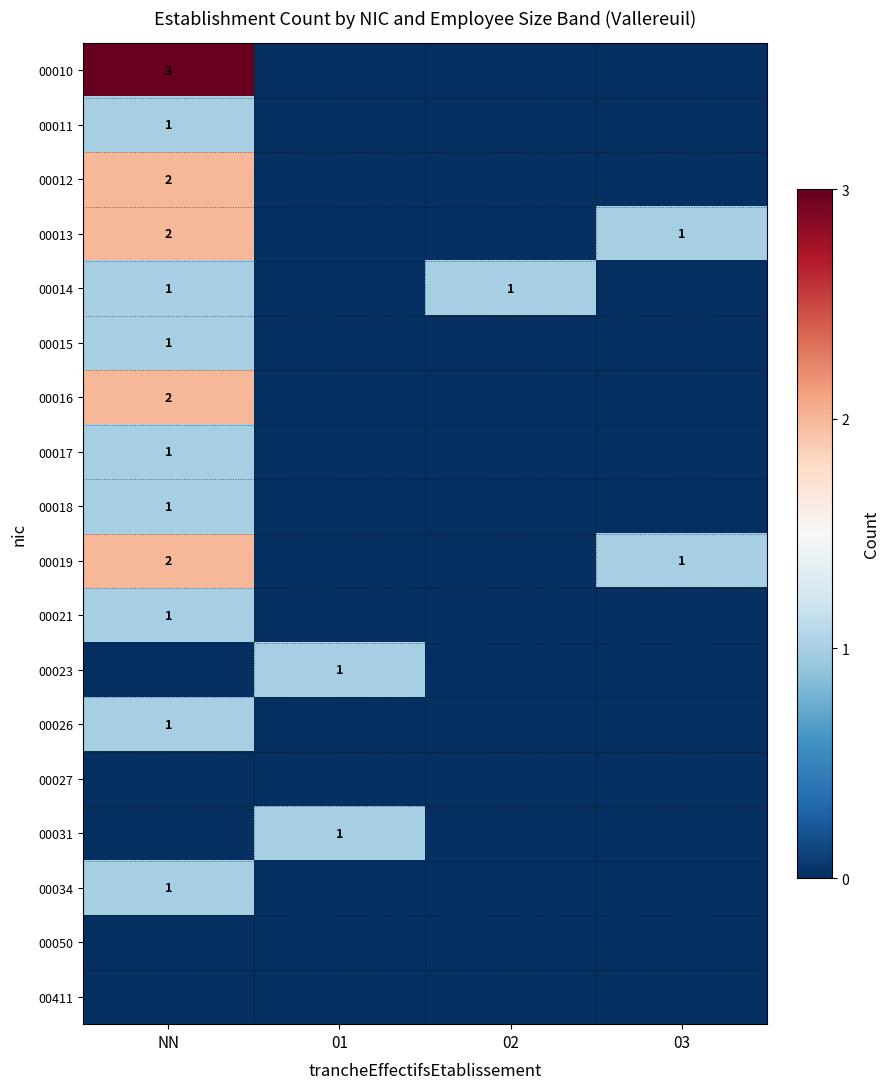

The value of 00023 at 01 is 1. True or false?

True